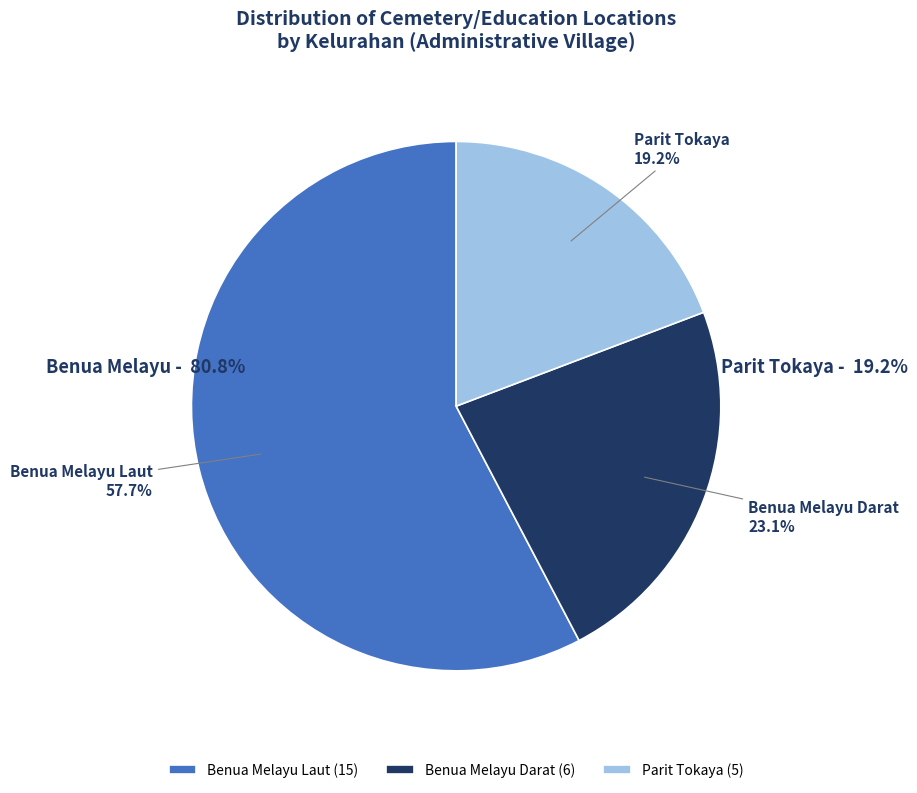

Does any single category account for the majority?

Yes